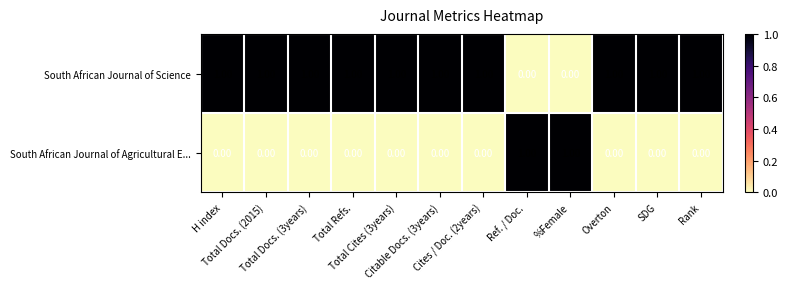

Which series has the largest total across all categories?

South African Journal of Science